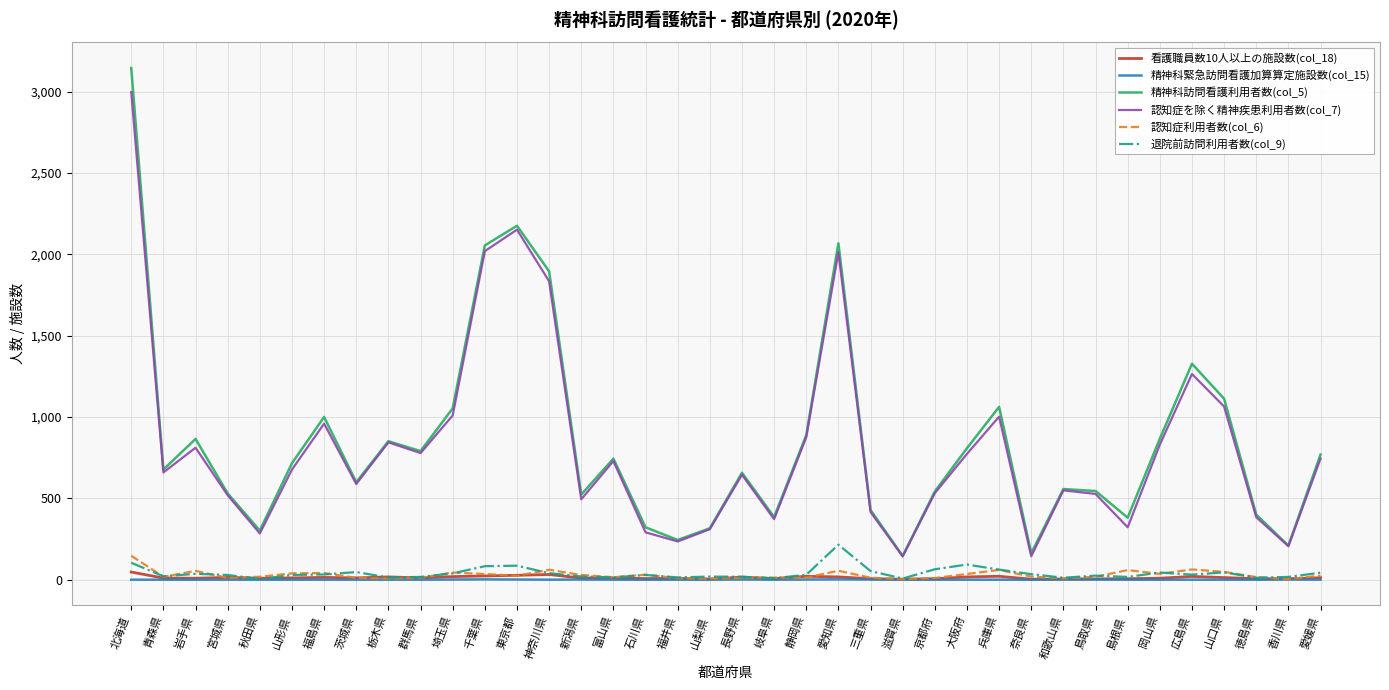

True or false: 精神科訪問看護利用者数(col_5) and 精神科緊急訪問看護加算算定施設数(col_15) cross at least once.

False